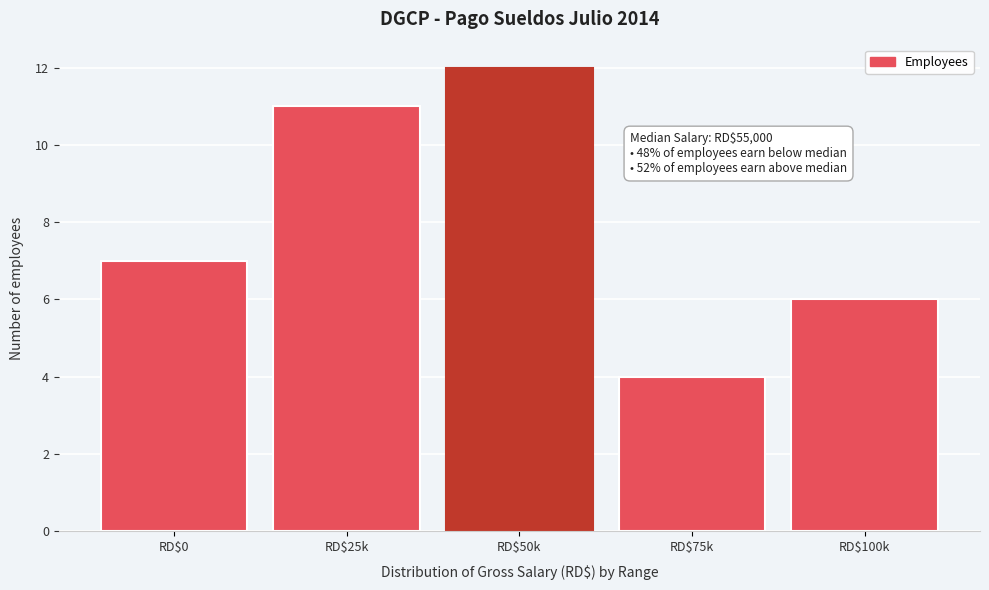

Reading left to right, what are all the values shown in this chart?

7	11	12	4	6